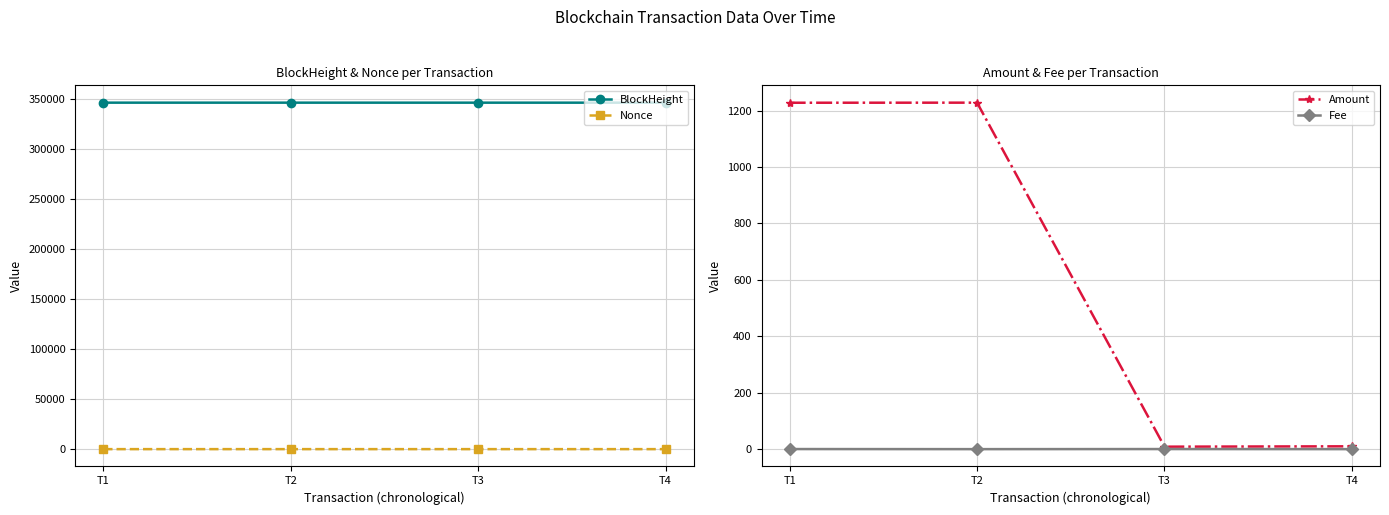

At T4, list the series in order from largest to smallest.

BlockHeight, Amount, Nonce, Fee